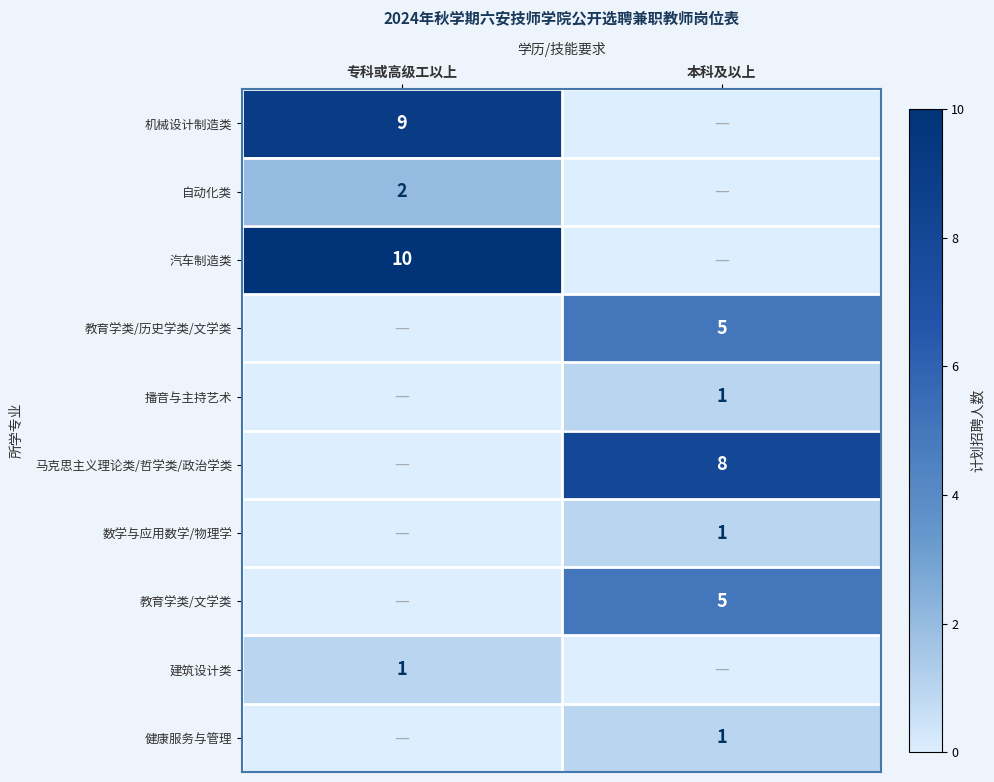

Is the value of 机械设计制造类 at 专科或高级工以上 greater than the value of 教育学类/历史学类/文学类 at 本科及以上?

Yes